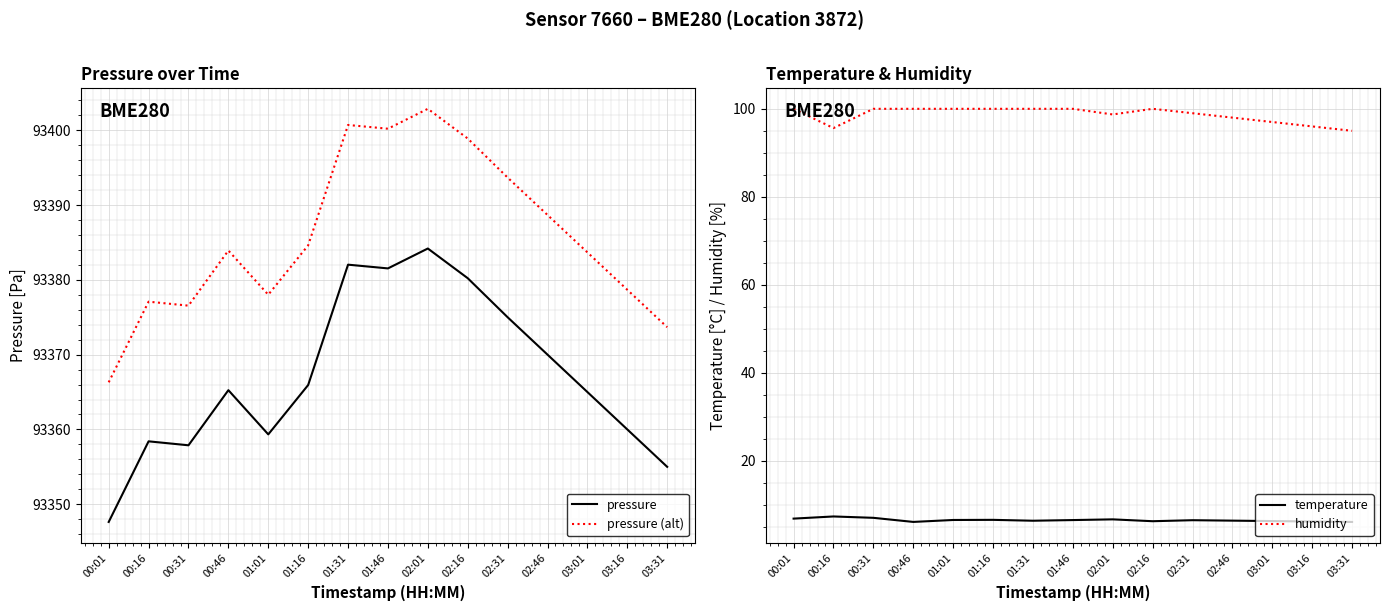

What is the sum of the pressure (alt) values at 02:16 and 02:01?

186801.8